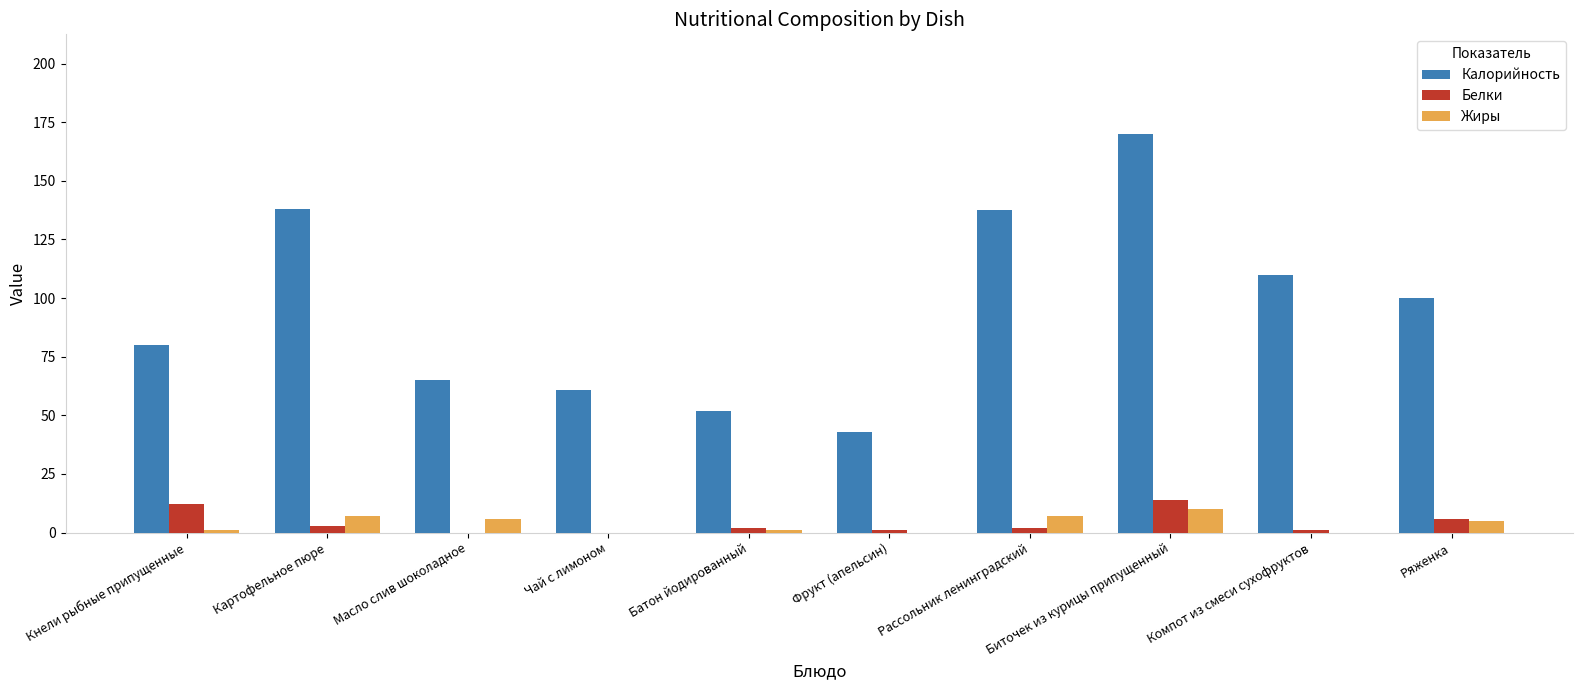

How many data points does each series have?

10